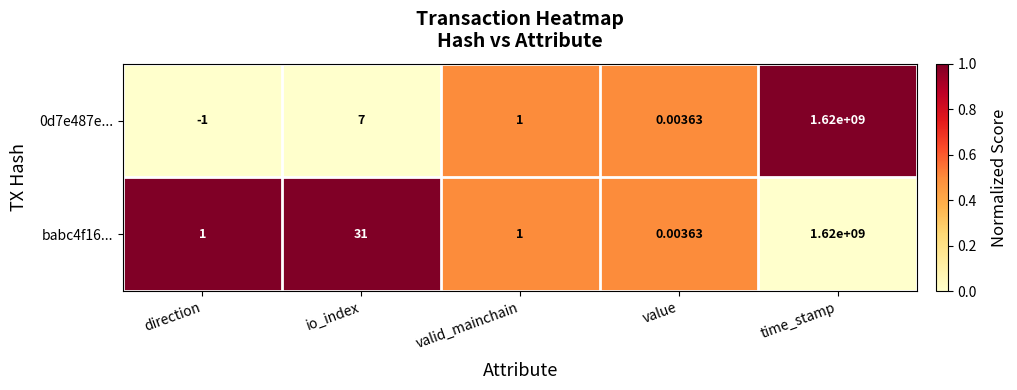

Which category has the highest value in the 0d7e487e... series?

time_stamp